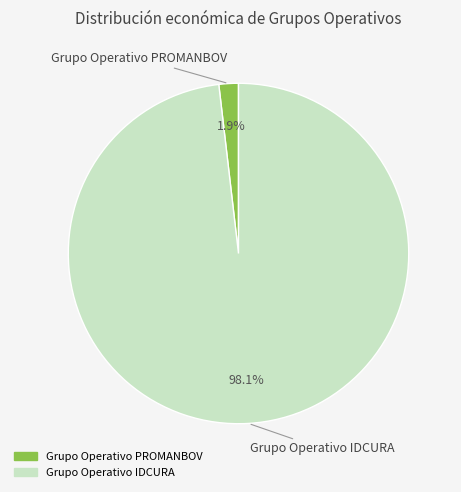

What is the majority slice?

Grupo Operativo IDCURA